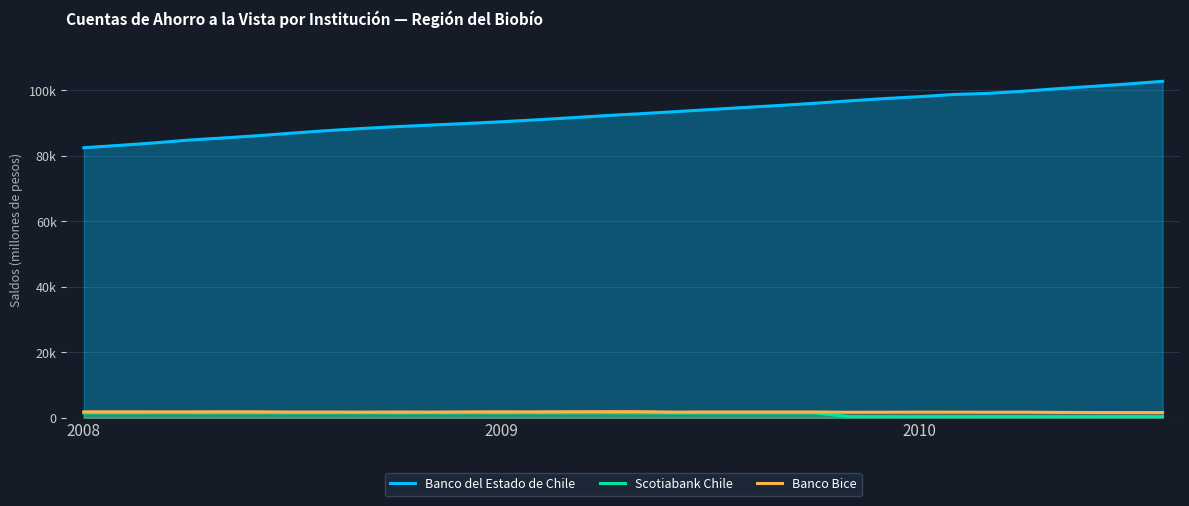

Does the chart display data point markers on the line(s)?

No